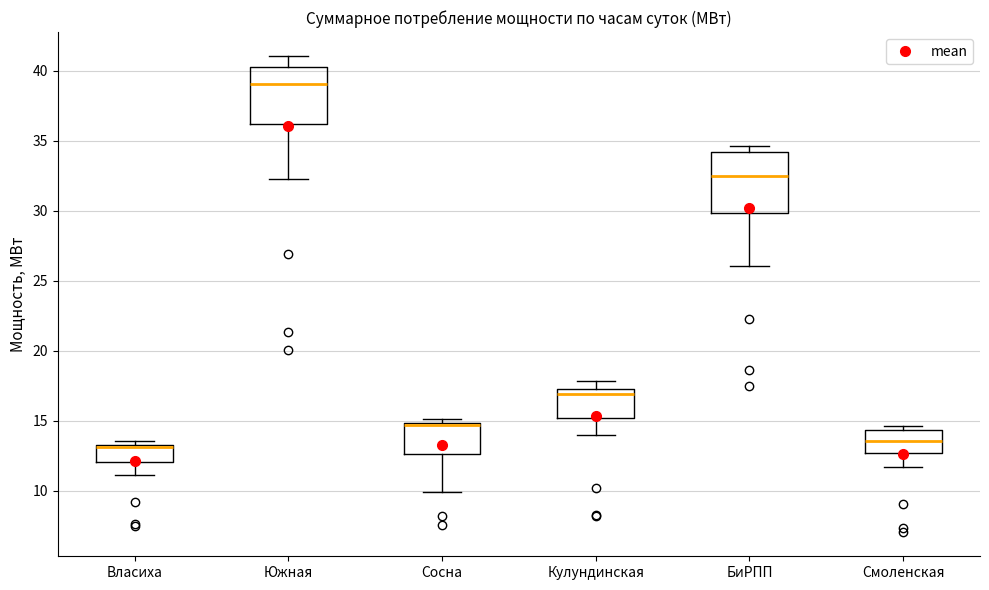

Where is the upper edge of the box for Сосна on the y-axis? The values are not printed on the chart, so give them approximately, as read against the axis.

15.0